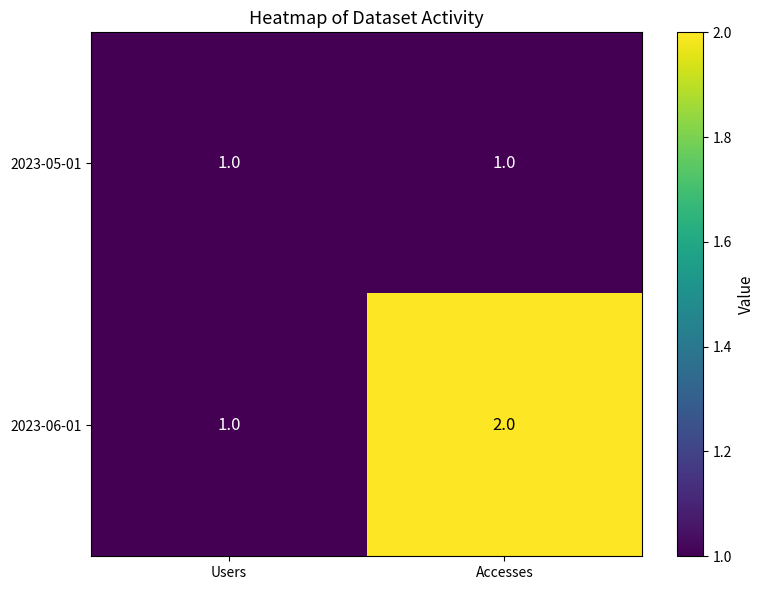

At which label is 2023-06-01 closest to 1?

Users